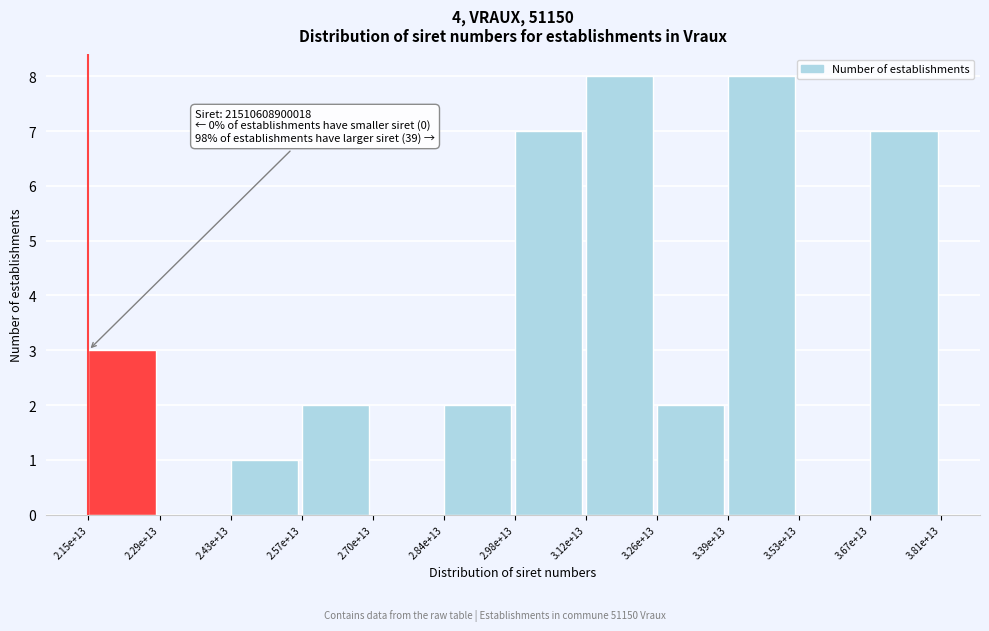

Reading right to left, list all the values displayed in this chart.

3.67e+13=7	3.53e+13=0	3.39e+13=8	3.26e+13=2	3.12e+13=8	2.98e+13=7	2.84e+13=2	2.70e+13=0	2.57e+13=2	2.43e+13=1	2.29e+13=0	2.15e+13=3